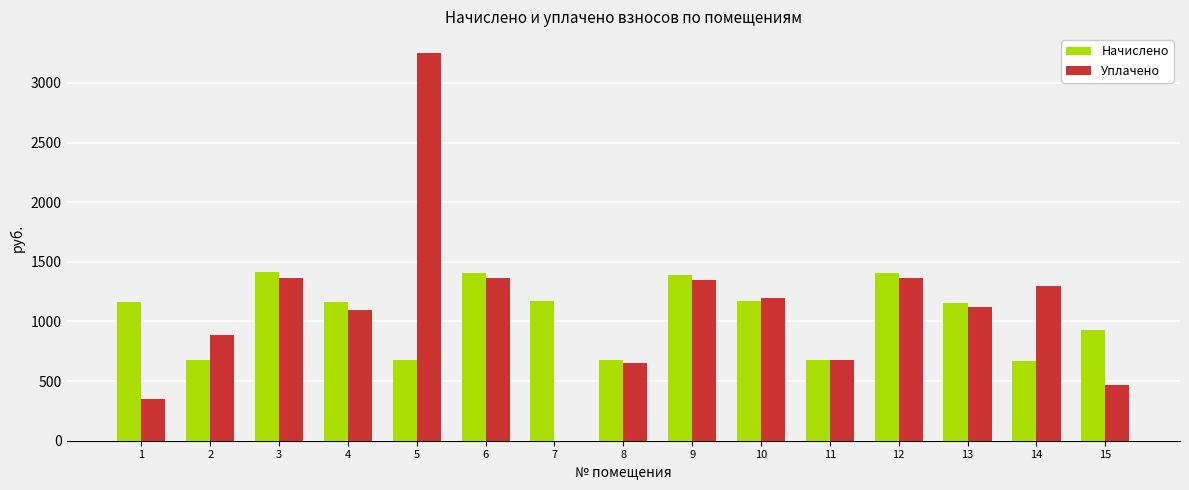

What is the spread (max minus min) of values at 13?

35.6